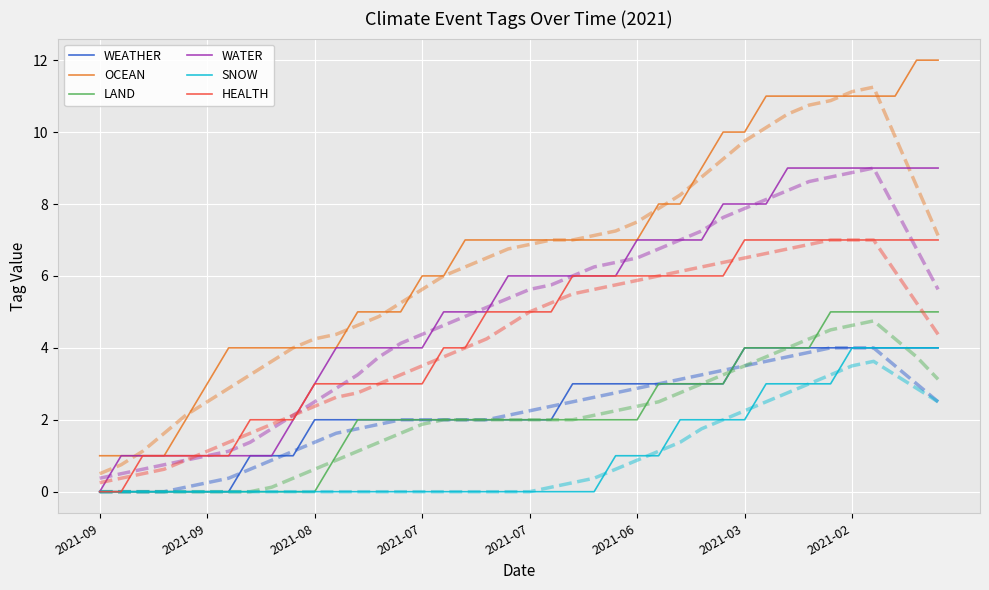

What are all the series names shown in the legend?

WEATHER, OCEAN, LAND, WATER, SNOW, HEALTH